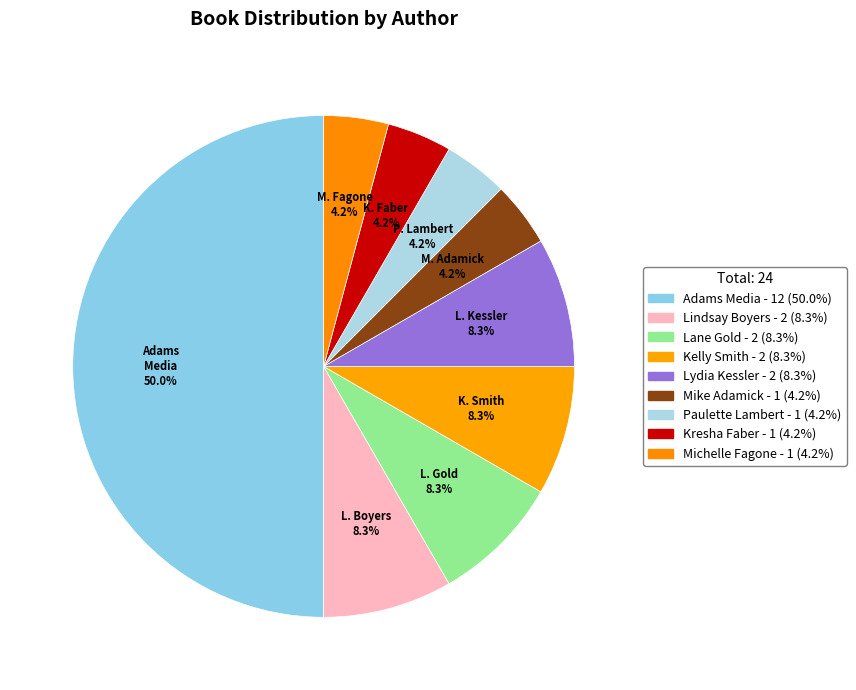

Count the number of slices in the pie.

9